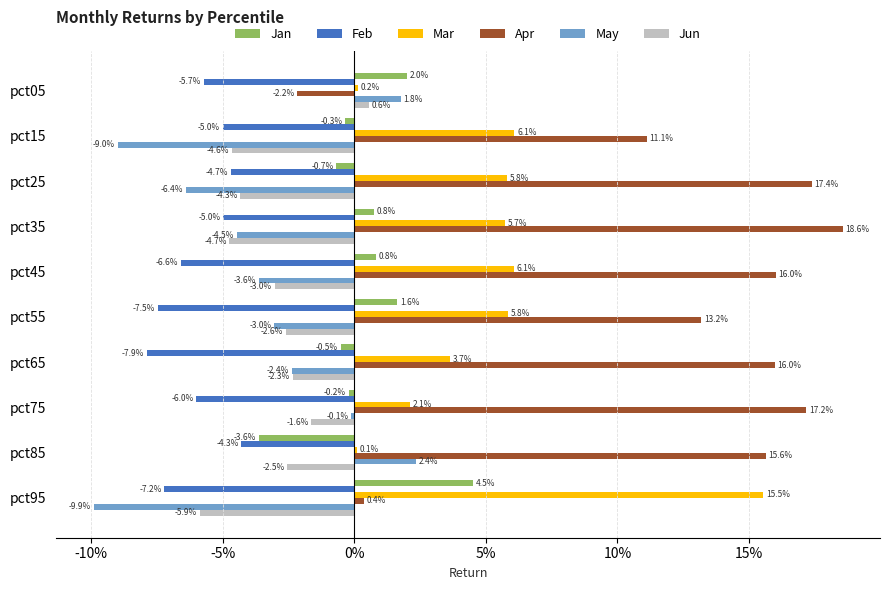

What are all the series names shown in the legend?

Jan, Feb, Mar, Apr, May, Jun